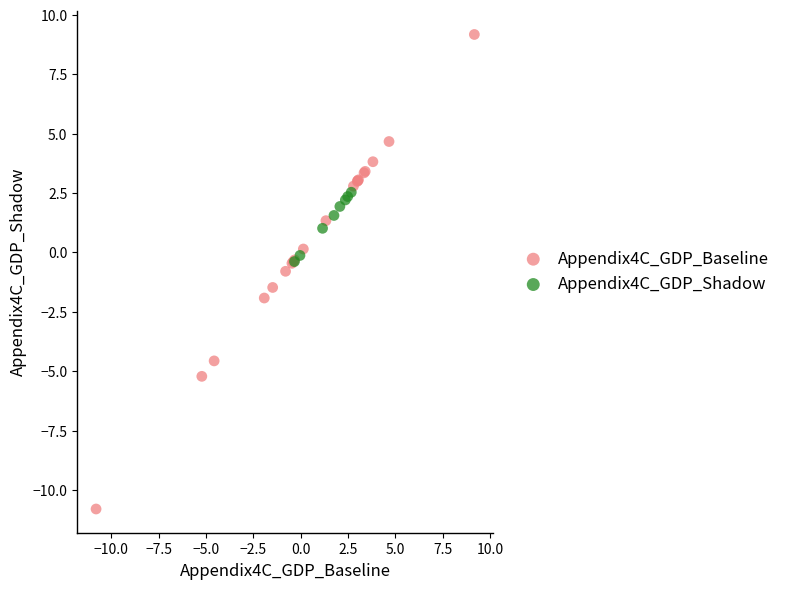

Which series reaches the minimum Y coordinate?

Appendix4C_GDP_Baseline